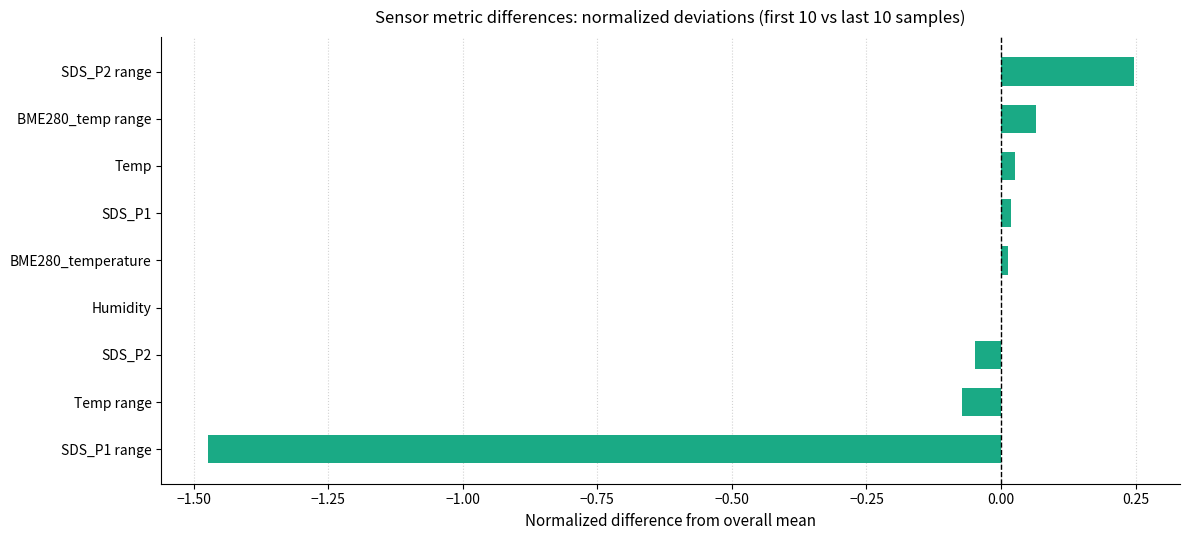

What is the sum of all values?

-1.2